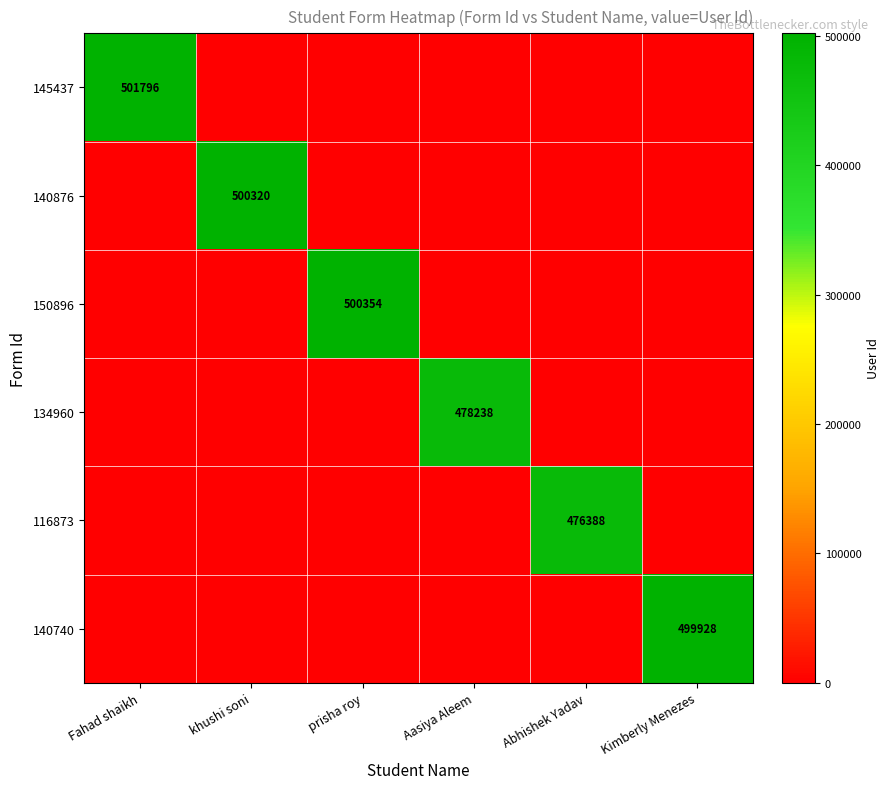

True or false: 145437 has a value of 501796 at Fahad shaikh.

True